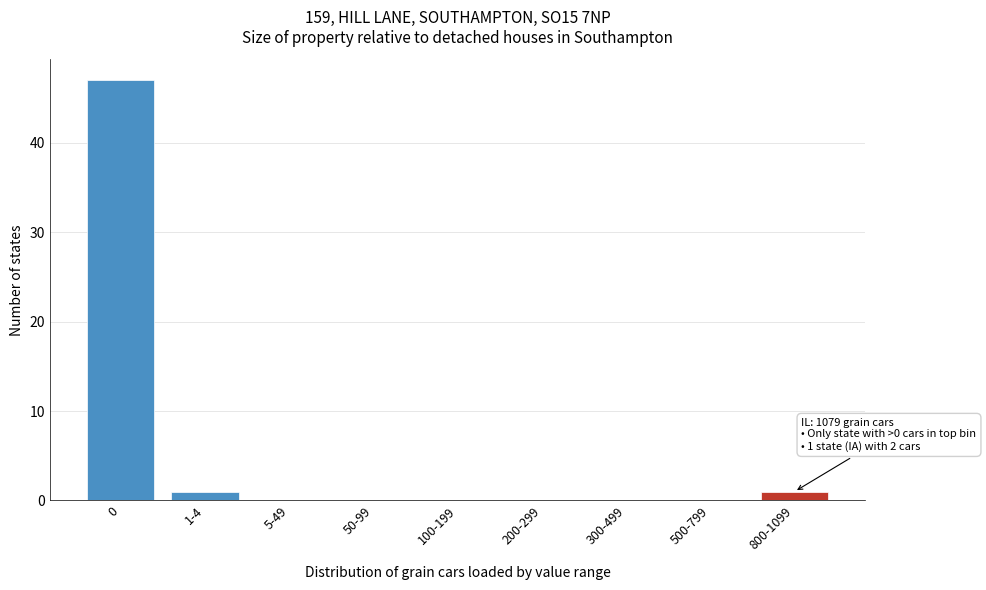

Reading left to right, list all the values displayed in this chart.

0=47	1-4=1	5-49=0	50-99=0	100-199=0	200-299=0	300-499=0	500-799=0	800-1099=1